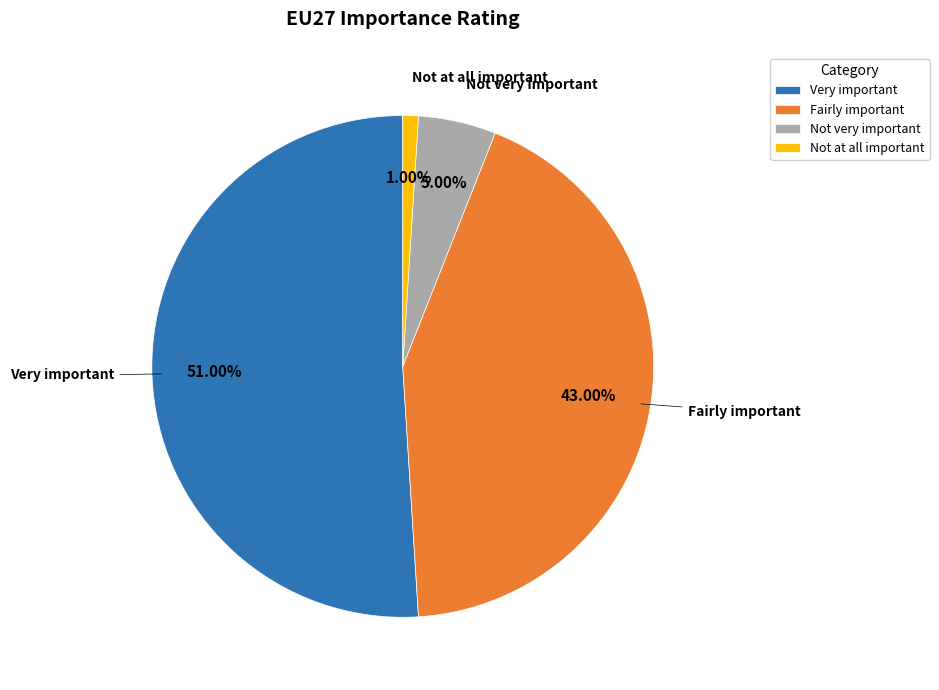

How many slices are in this pie chart?

4